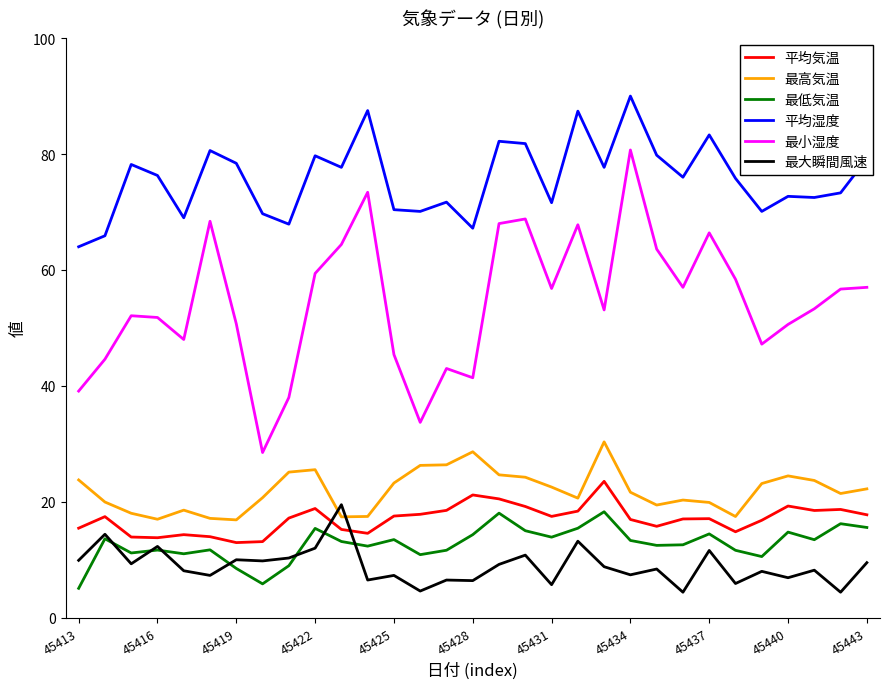

What is the maximum value for 最高気温?

30.3